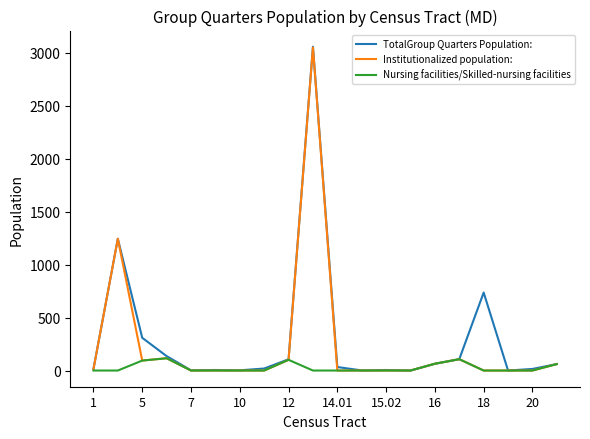

What is the greatest value displayed?

3056